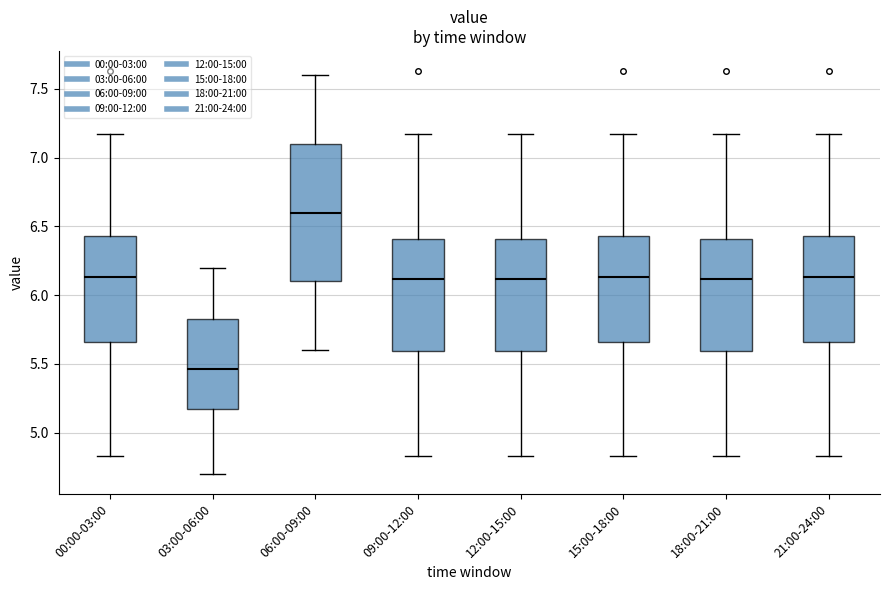

Where does the lower whisker of the box for 12:00-15:00 end on the y-axis? The values are not printed on the chart, so give them approximately, as read against the axis.

4.85